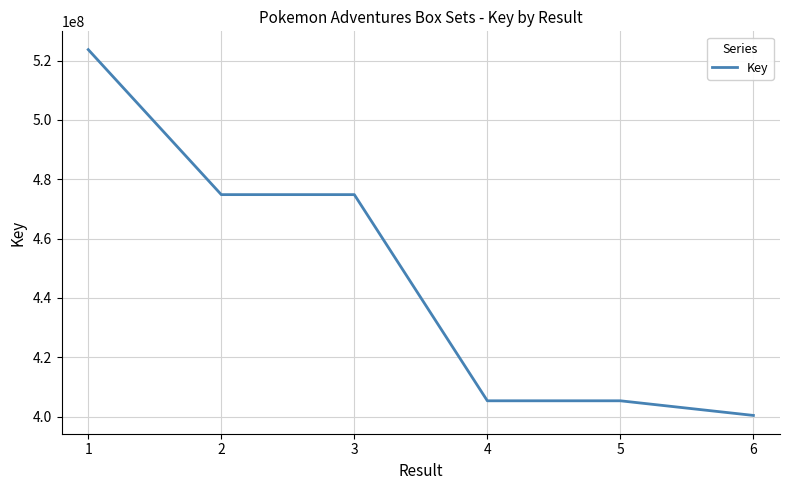

True or false: there are more than 2 points higher than both neighbors.

False